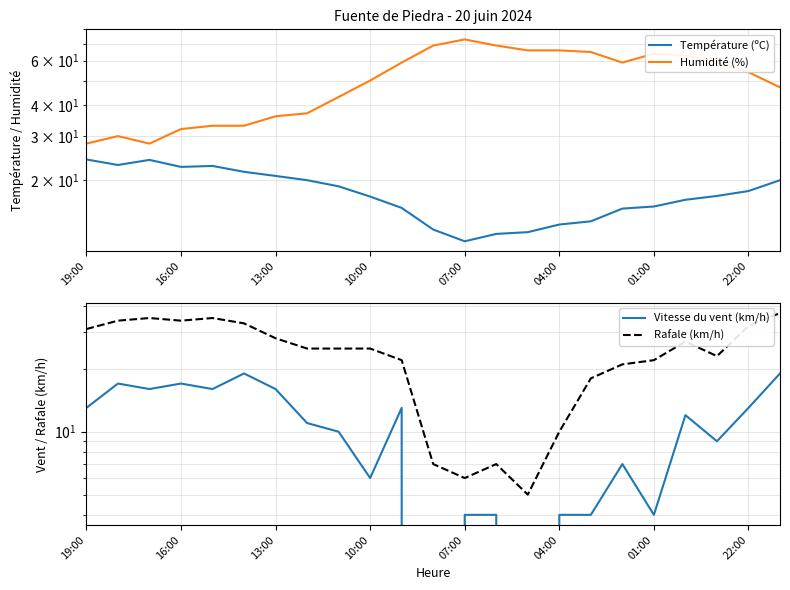

True or false: Température (ºC) and Vitesse du vent (km/h) intersect in this chart.

False